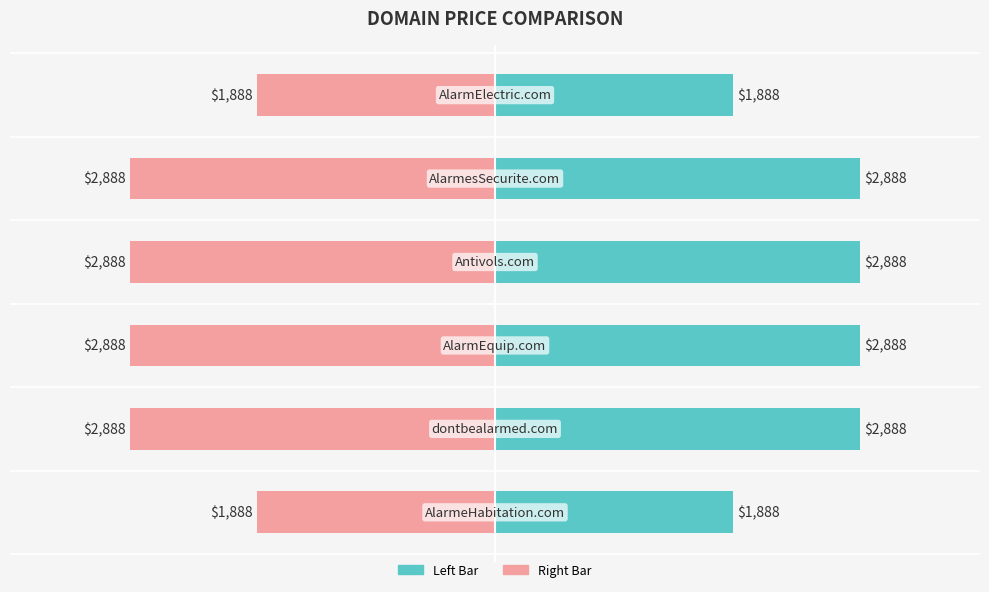

Are the bars horizontal?

Yes